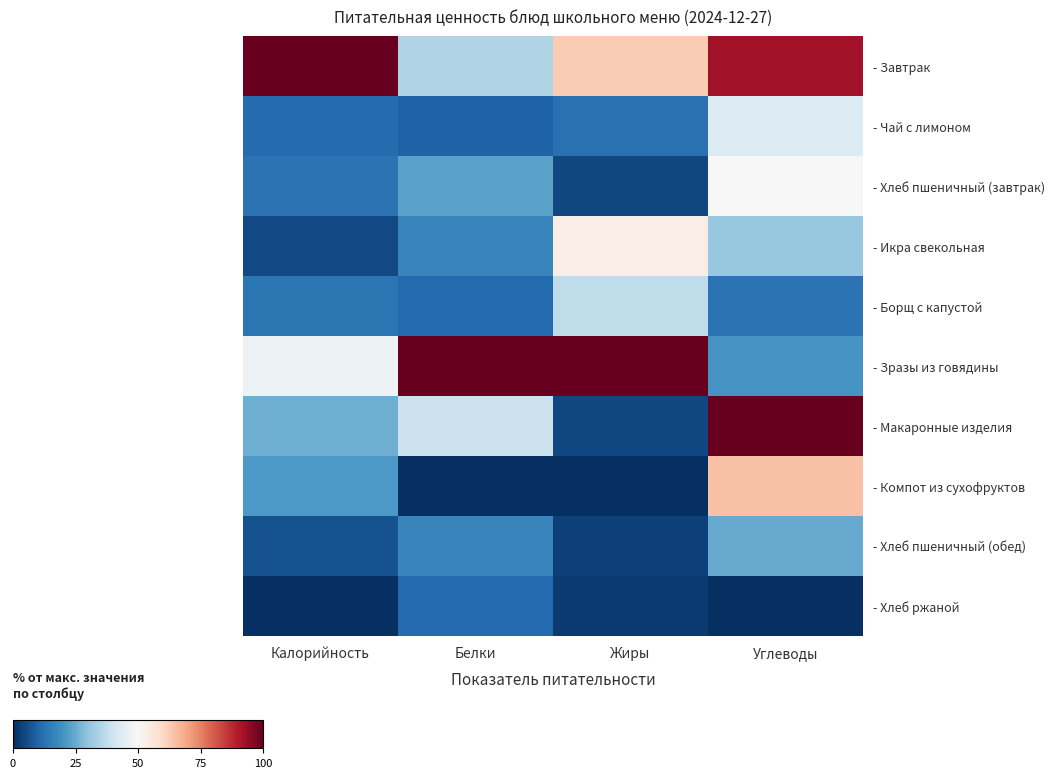

Which category has the lowest value across all series?

Белки